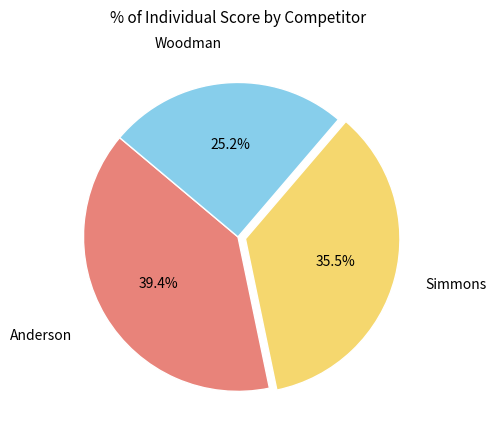

Is there a majority slice in this chart?

No